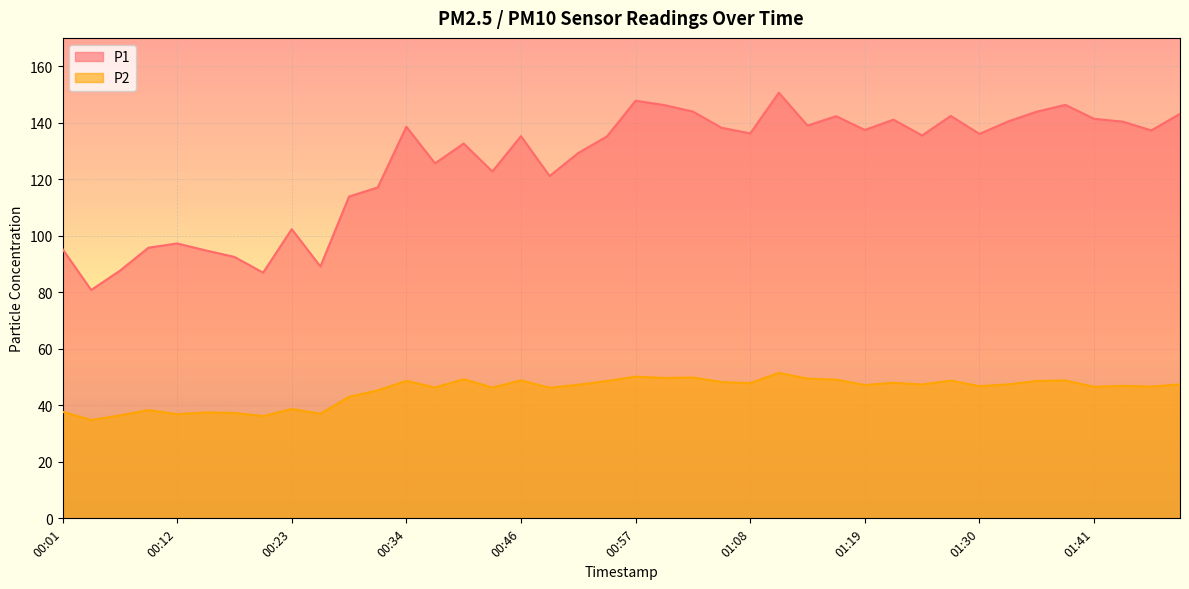

Is it true that P1 equals 39.6 at 01:30?

False